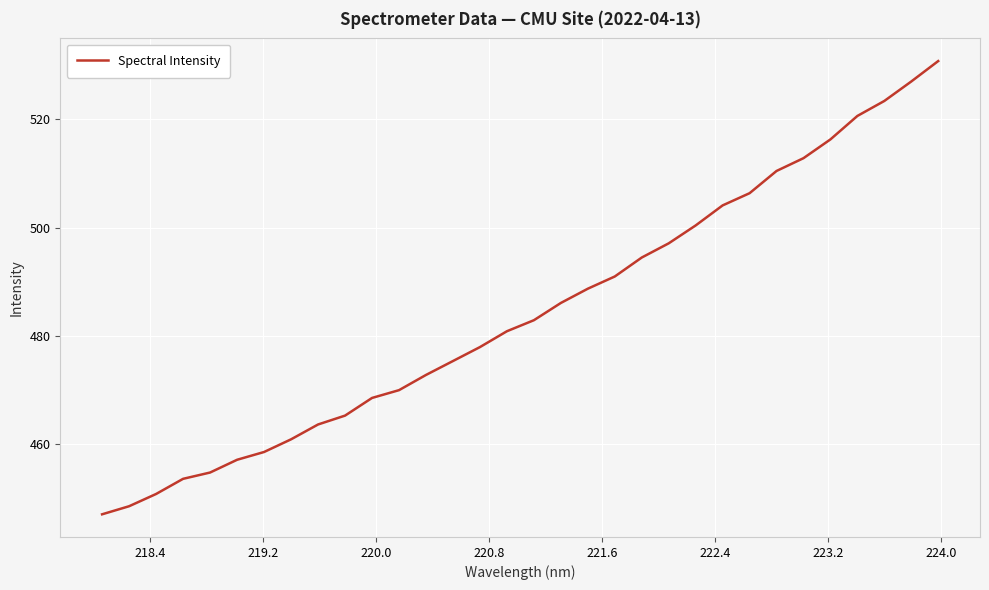

Does the chart have visible grid lines?

Yes